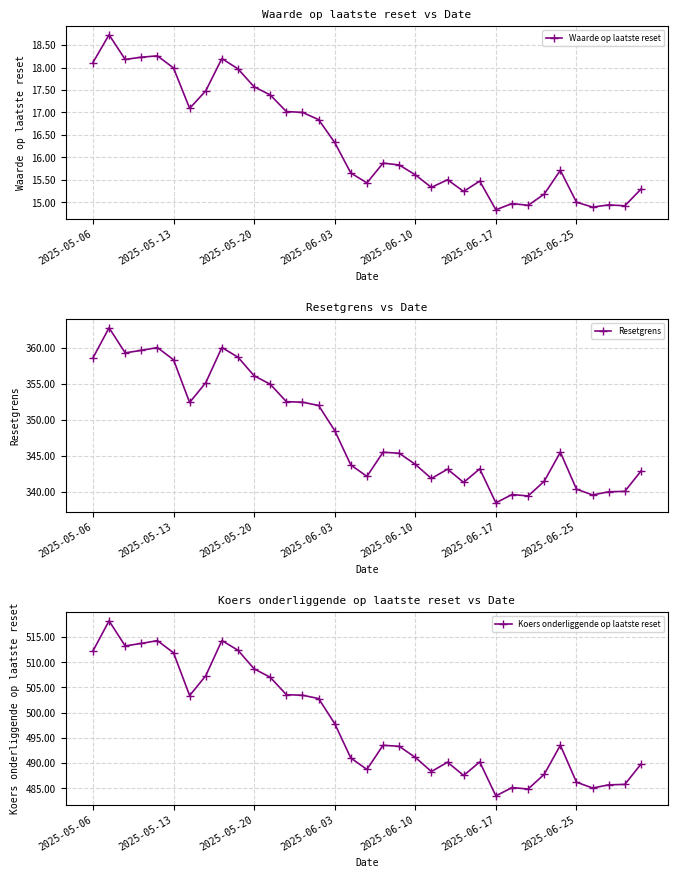

Is it true that Koers onderliggende op laatste reset equals 852.6 at 13?

False